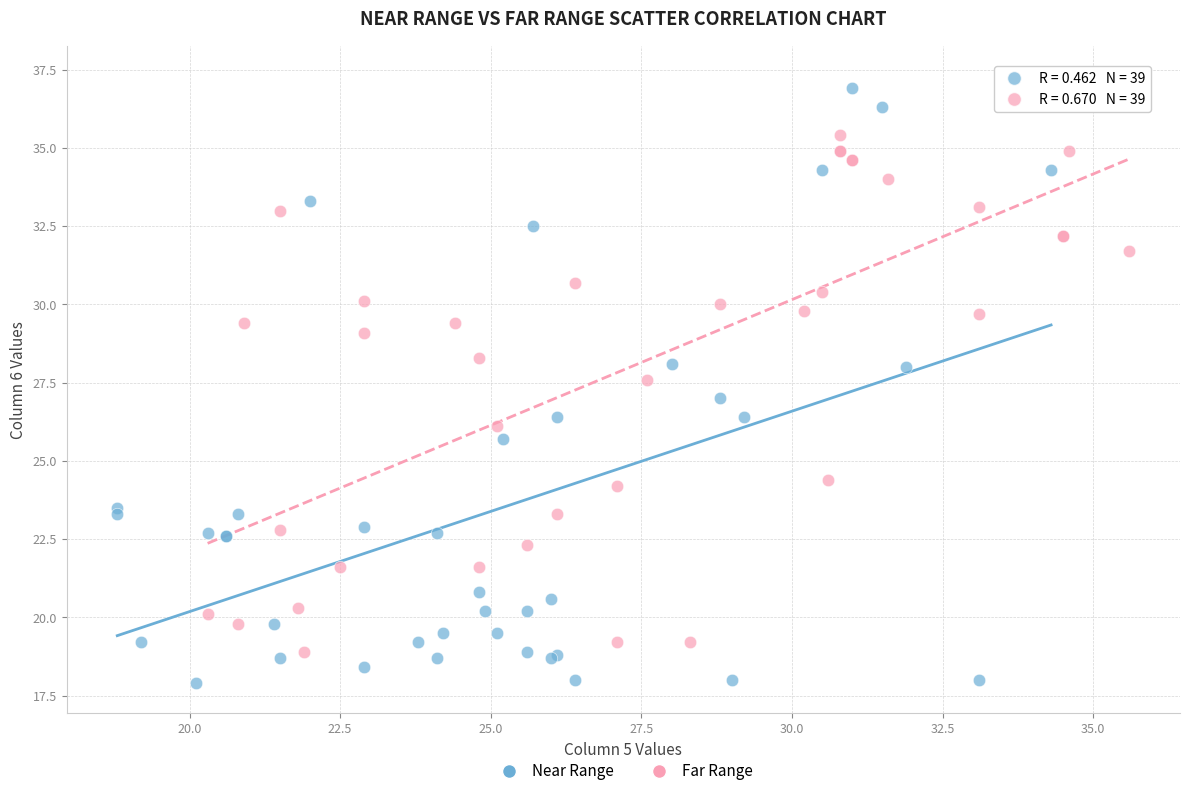

Which series has the largest Y range (max minus min)?

Near Range